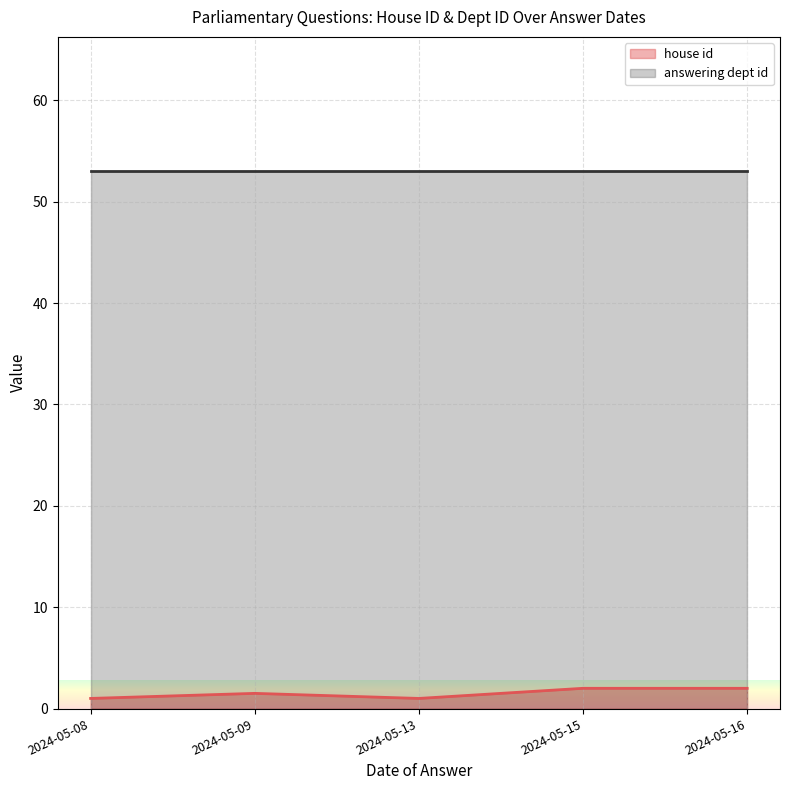

What is the highest value of the answering dept id series?

53